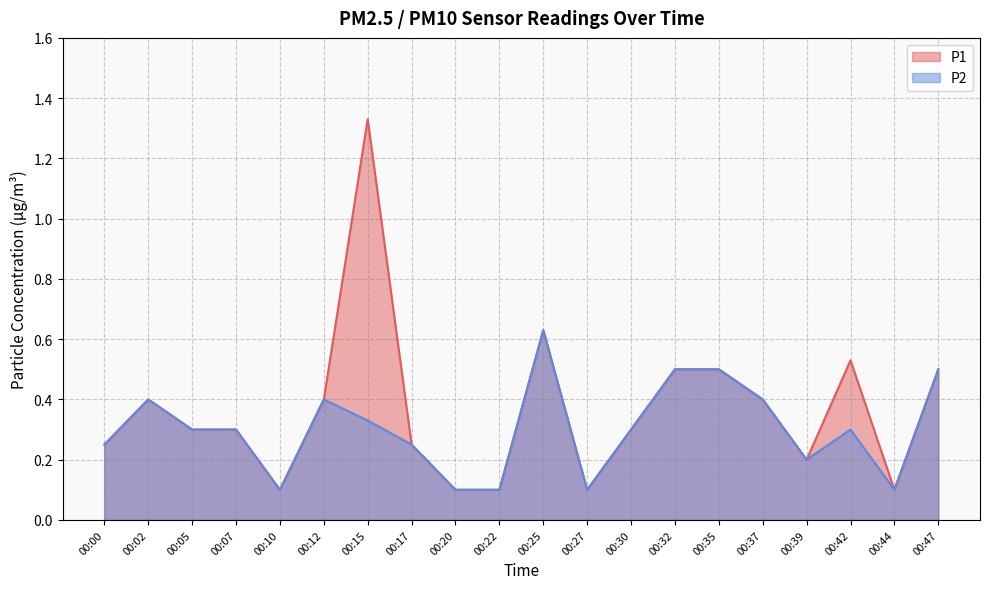

What is the greatest value displayed?

1.3